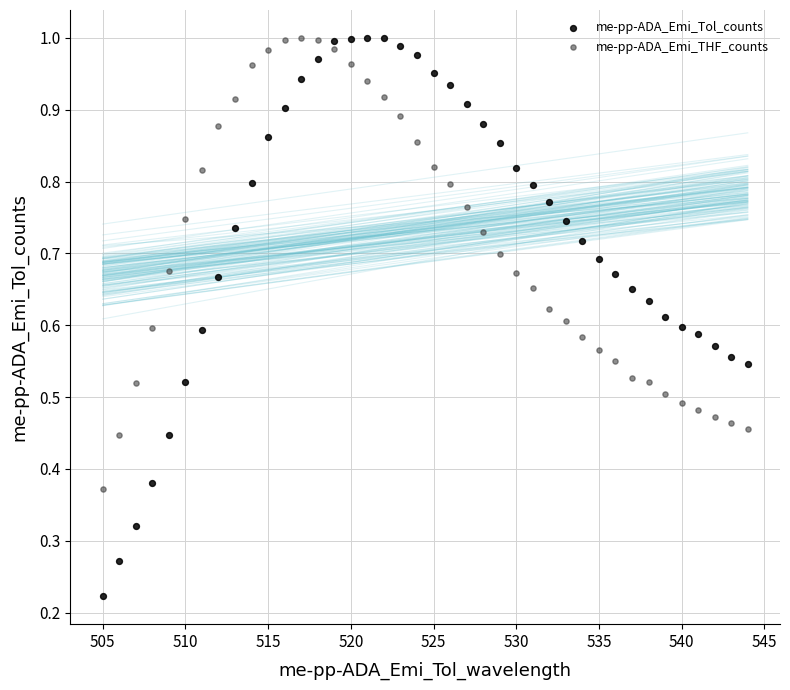

Which series has the widest spread of Y values?

me-pp-ADA_Emi_Tol_counts